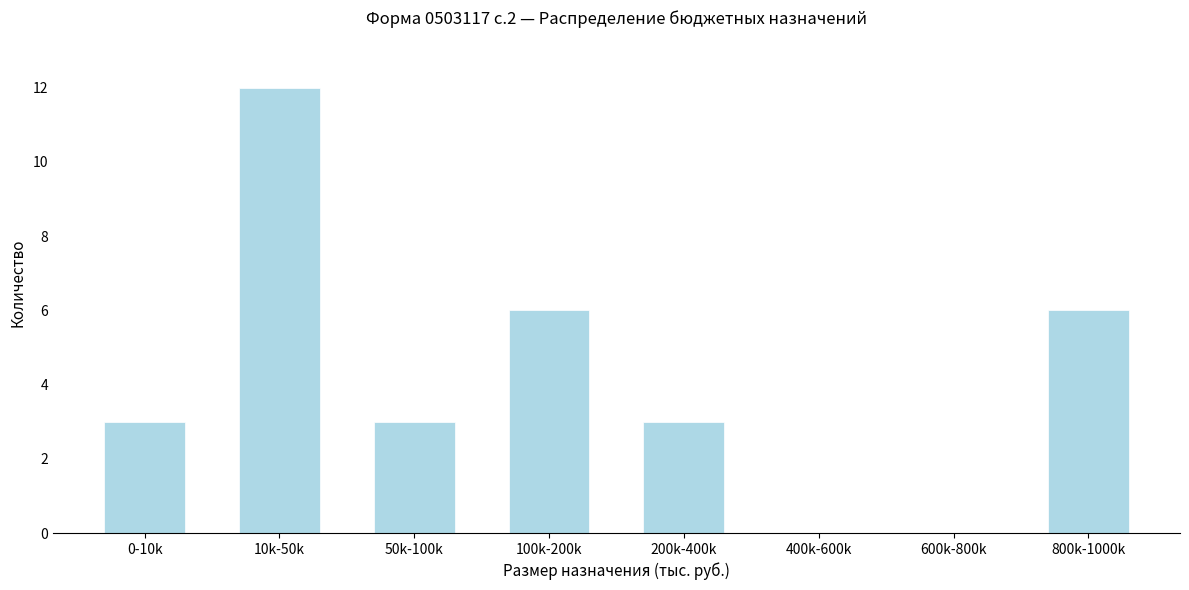

Reading right to left, transcribe all the data shown in this chart.

800k-1000k=6	600k-800k=0	400k-600k=0	200k-400k=3	100k-200k=6	50k-100k=3	10k-50k=12	0-10k=3